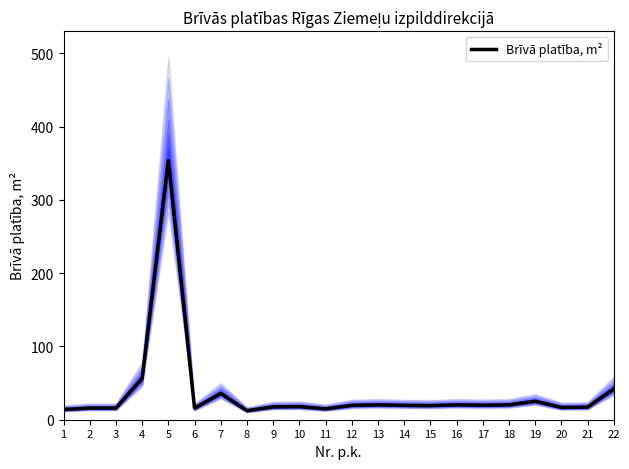

Reading right to left, what are all the values shown in this chart?

42.1	17.2	16.8	25.2	20.3	19.8	20.3	19.3	19.6	20.3	19.6	14.9	17.9	17.6	12.3	35.9	15.7	353.5	56.6	15.9	15.9	14.0